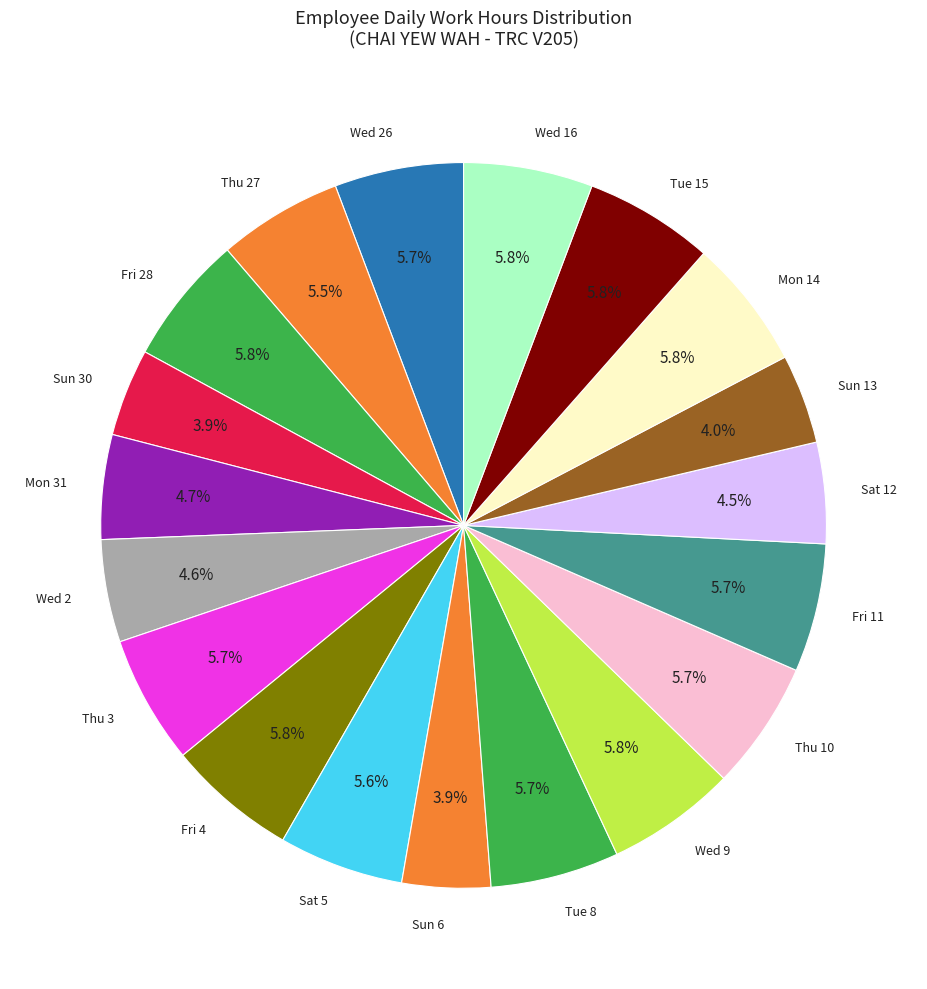

Is there a majority slice in this chart?

No